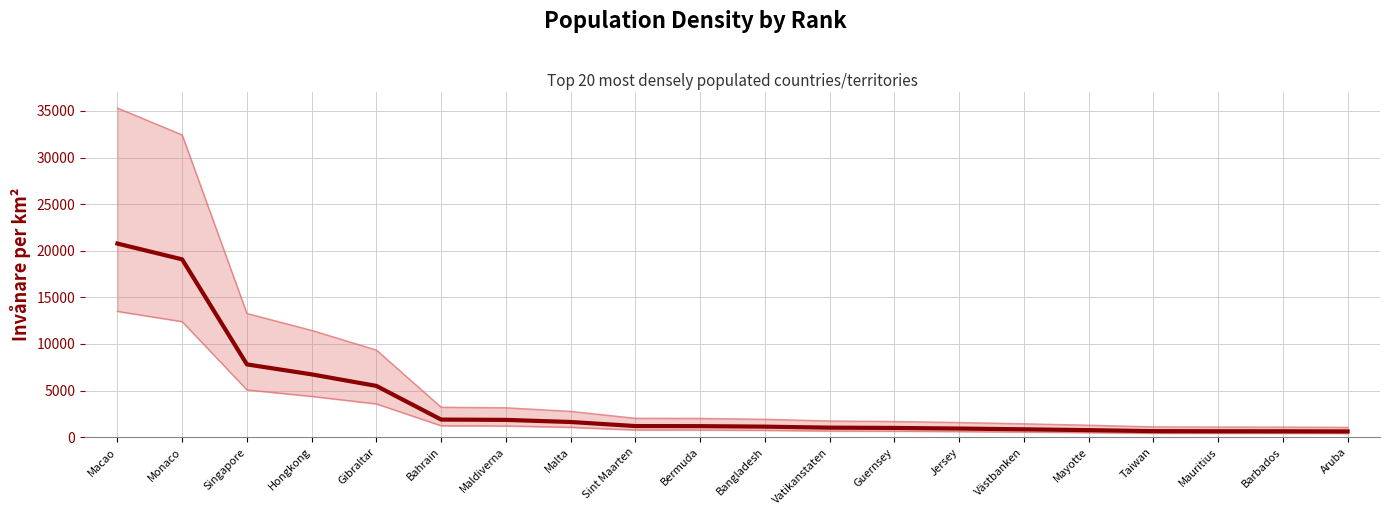

What is the difference between the maximum and minimum values in the Upper band series?

34255.0